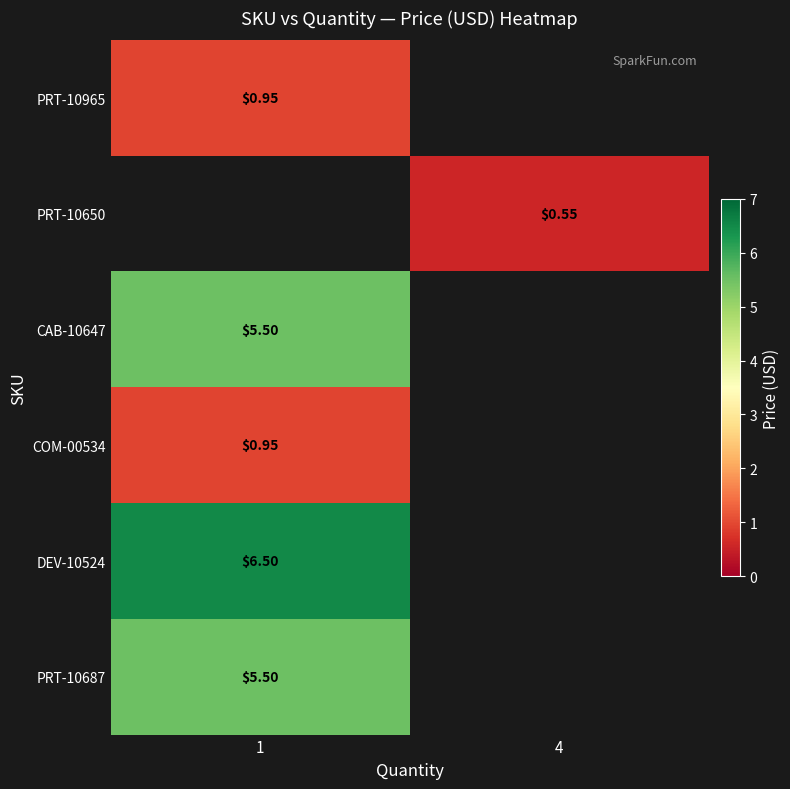

True or false: row_4 has a value of 9.2 at 1.

False